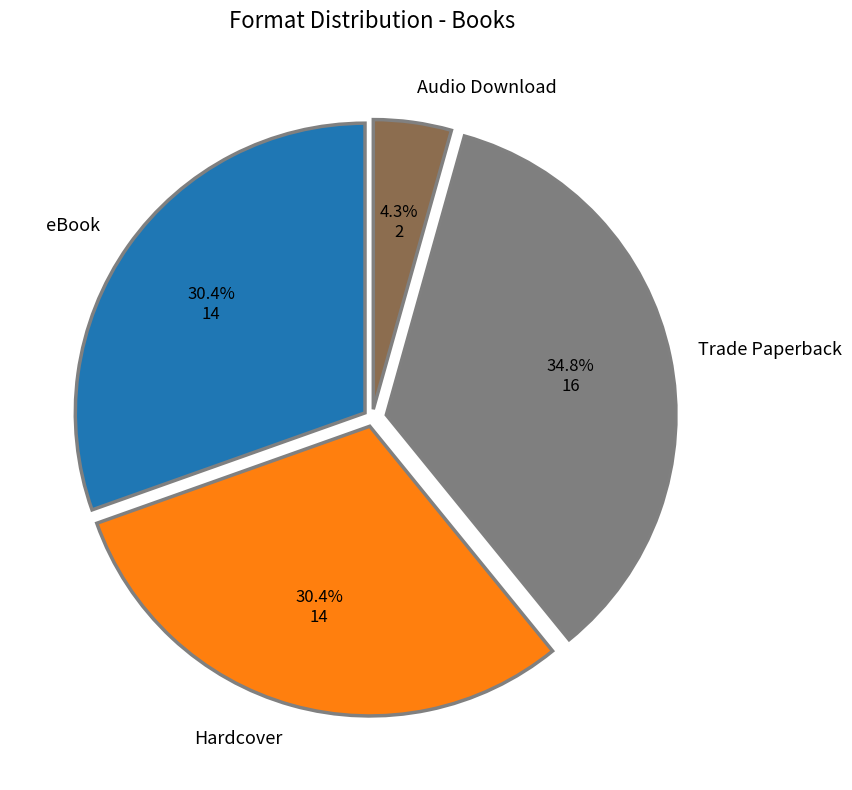

Is there a majority slice in this chart?

No